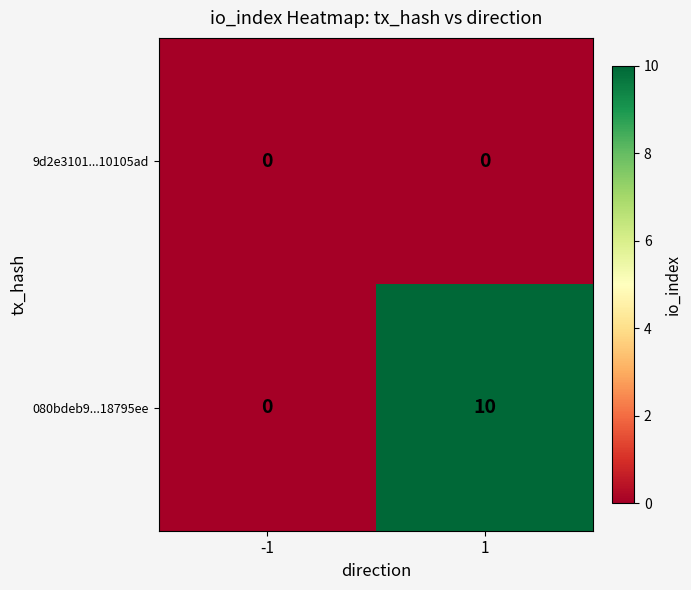

Which series has the widest spread of values?

080bdeb9...18795ee